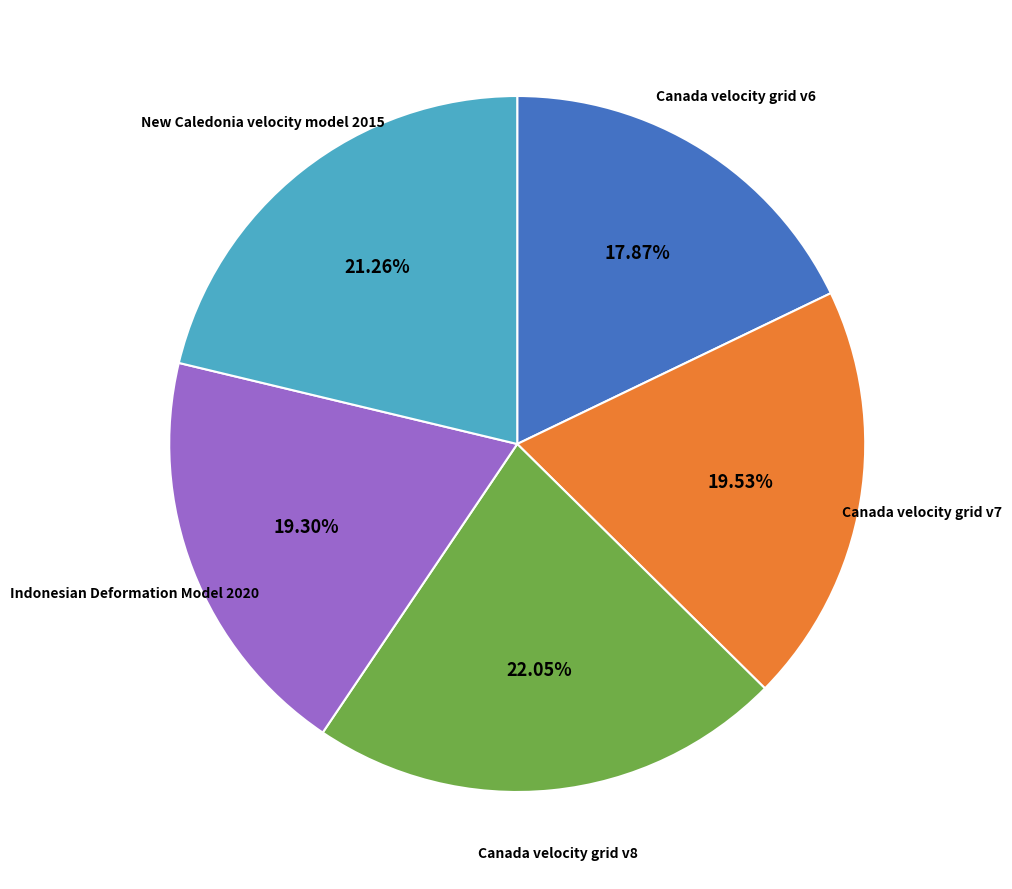

Is there any slice that represents more than half of the pie?

No